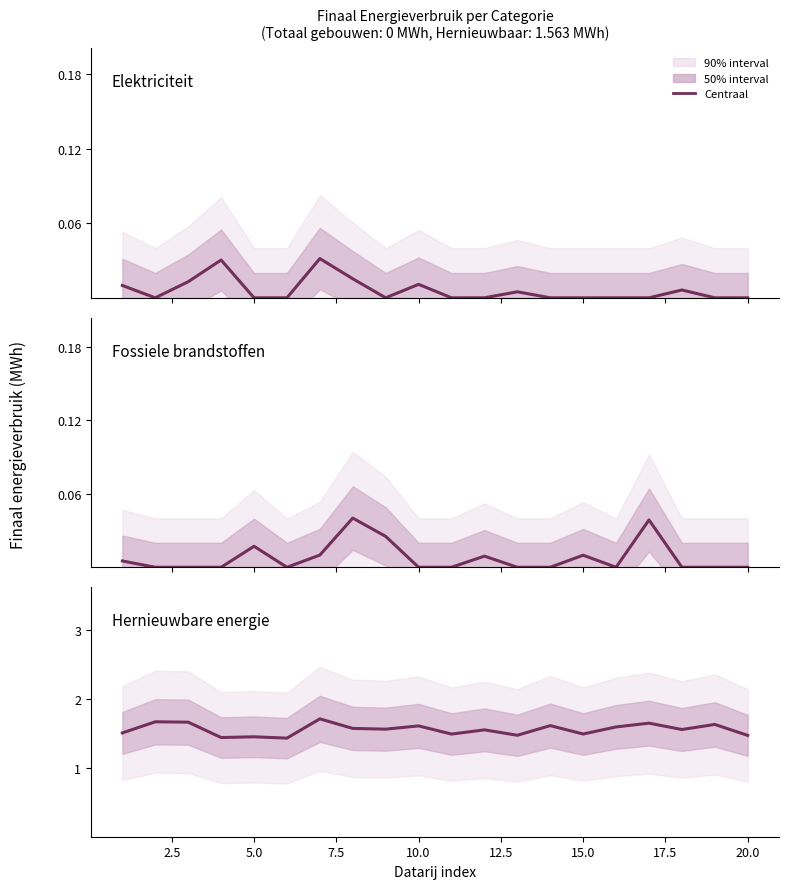

Does the chart display data point markers on the line(s)?

No